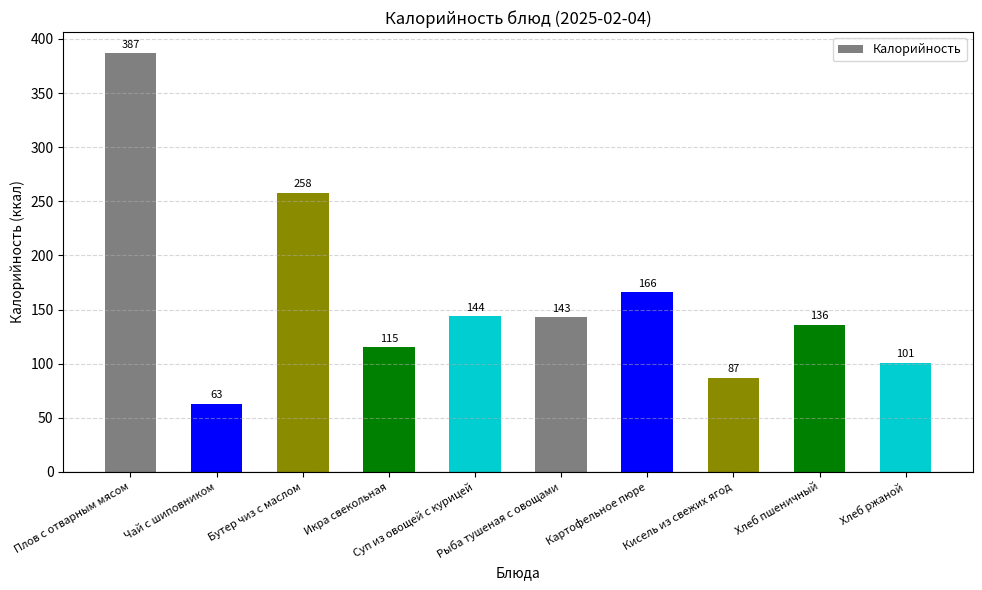

Which has a higher value, Рыба тушеная с овощами or Суп из овощей с курицей?

Суп из овощей с курицей